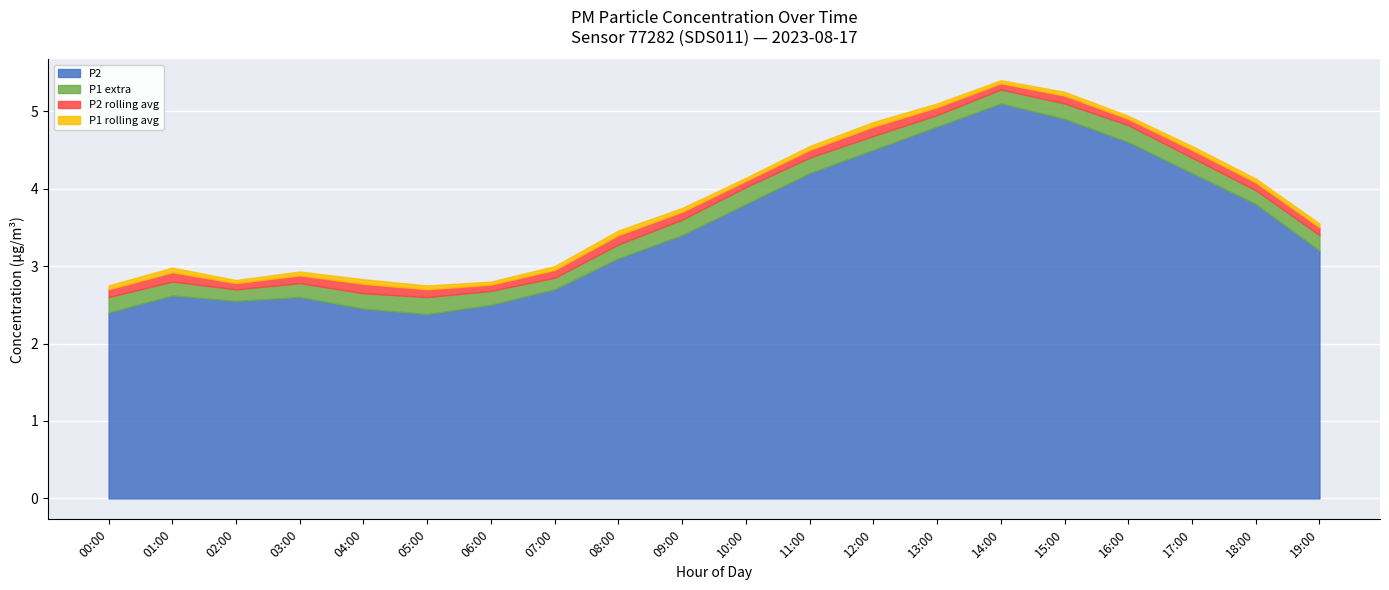

What are all the series names shown in the legend?

P2, P1 extra, P2 rolling avg, P1 rolling avg